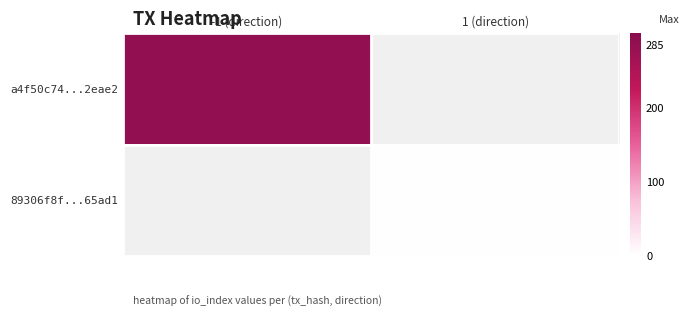

Which series has the largest range (max minus min)?

a4f50c74...2eae2